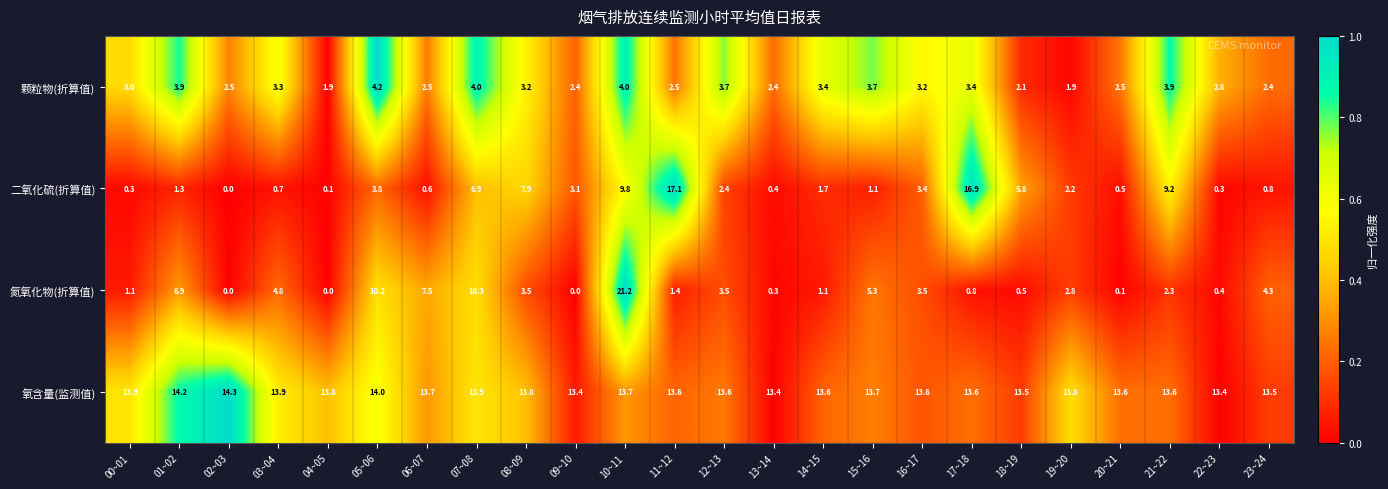

Rank the series by their maximum value, from lowest to highest.

颗粒物(折算值), 氧含量(监测值), 二氧化硫(折算值), 氮氧化物(折算值)